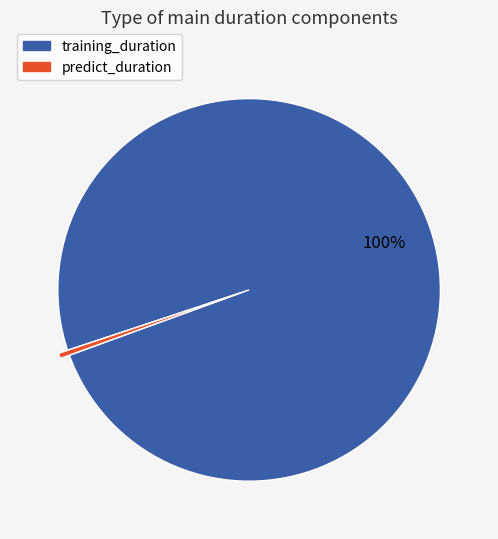

To the nearest percent, what is the combined percentage of training_duration and predict_duration?

100%